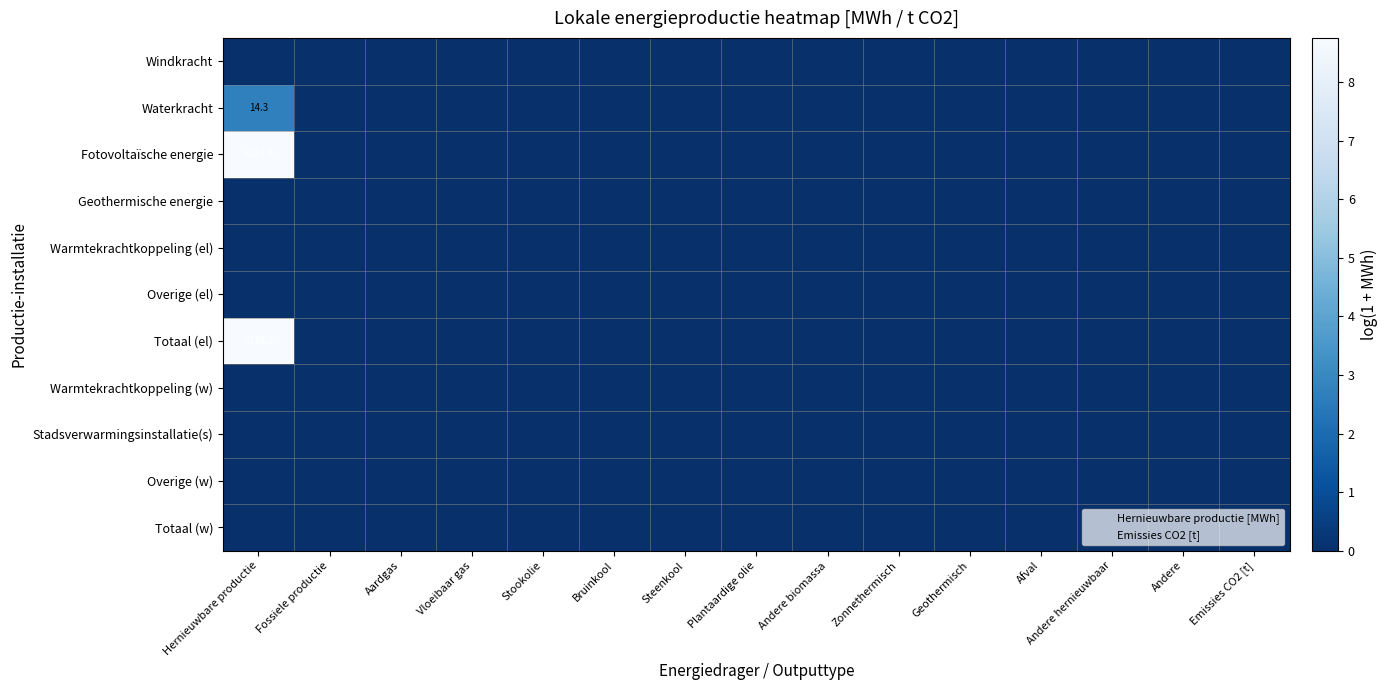

How many distinct data groups are displayed?

11